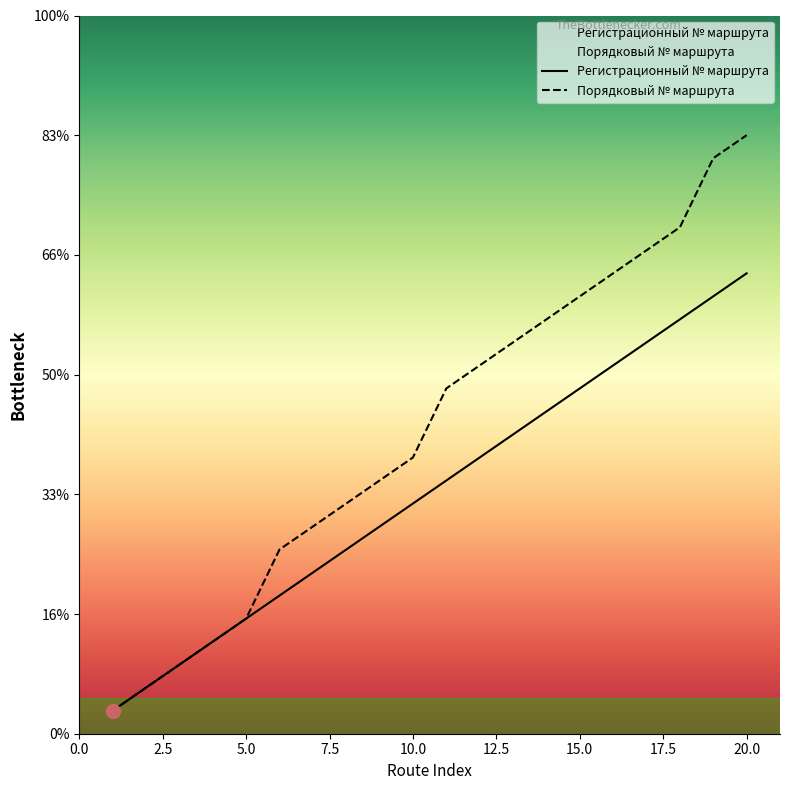

Where does the Порядковый № маршрута series first go above 14?

11